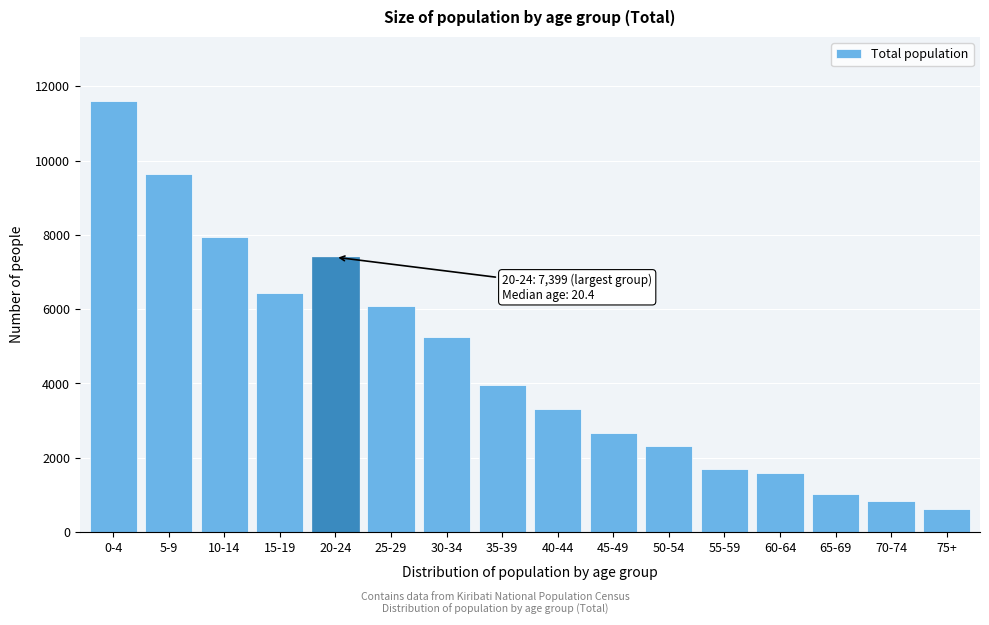

Reading left to right, what are all the values shown in this chart?

11592	9628	7938	6423	7399	6091	5263	3968	3305	2673	2320	1688	1580	1019	834	614